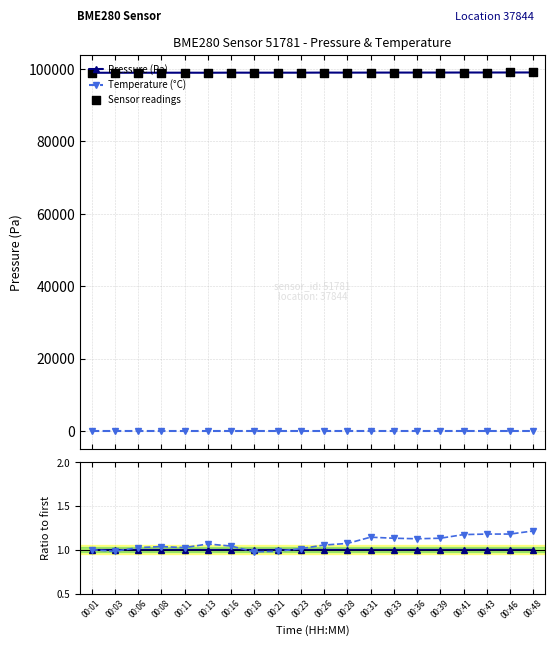

What is the total value across all series at 00:03?

197721.4